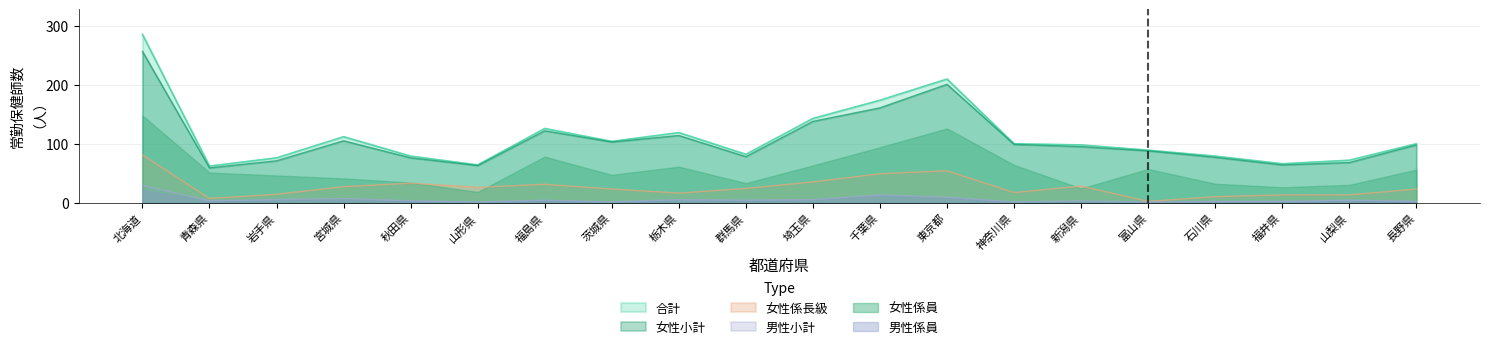

What is the total value across all series at 富山県?

238